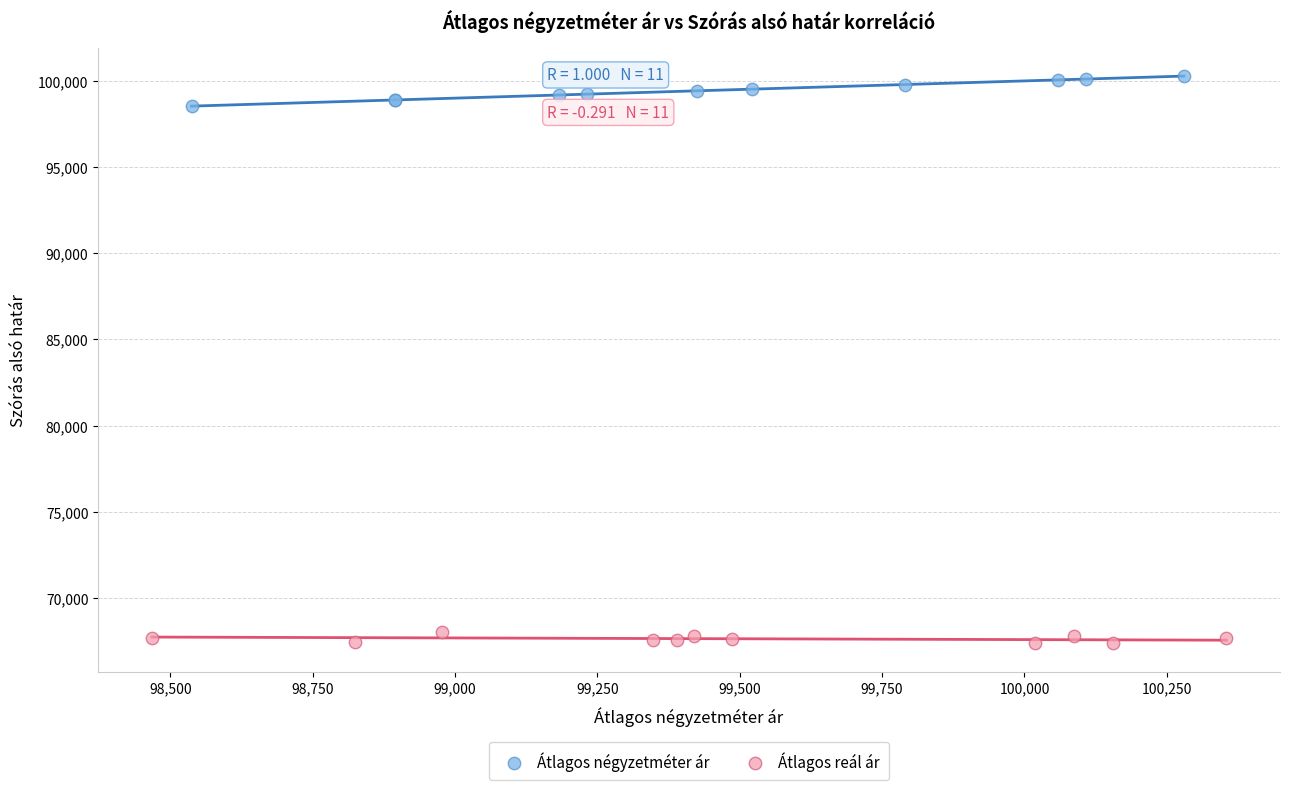

Which series contains the highest Y value?

Átlagos négyzetméter ár